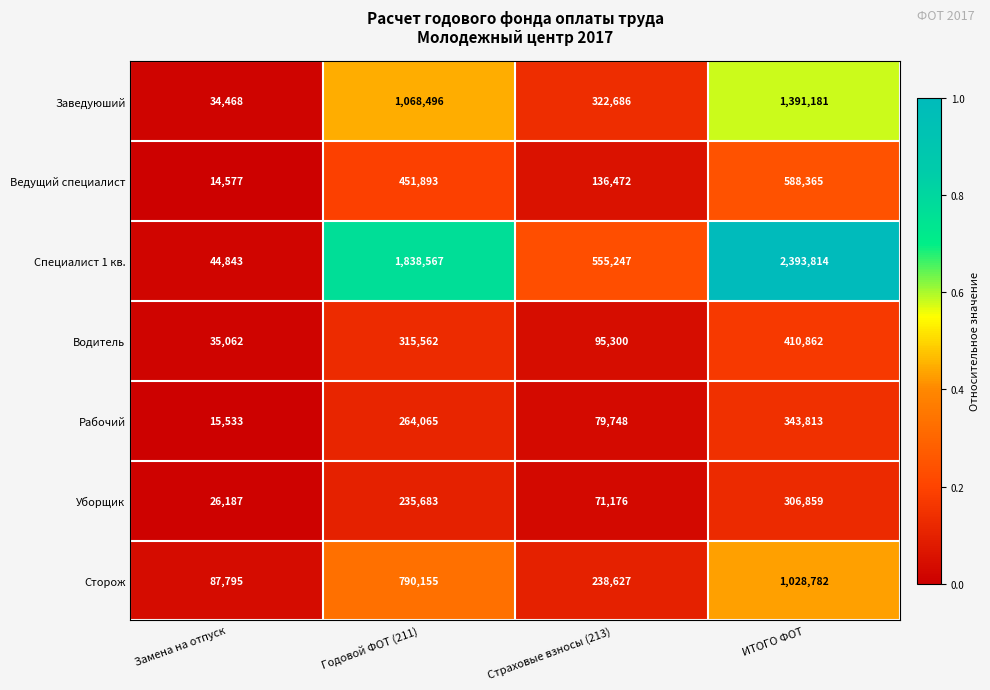

Is it true that Сторож equals 1670107 at ИТОГО ФОТ?

False